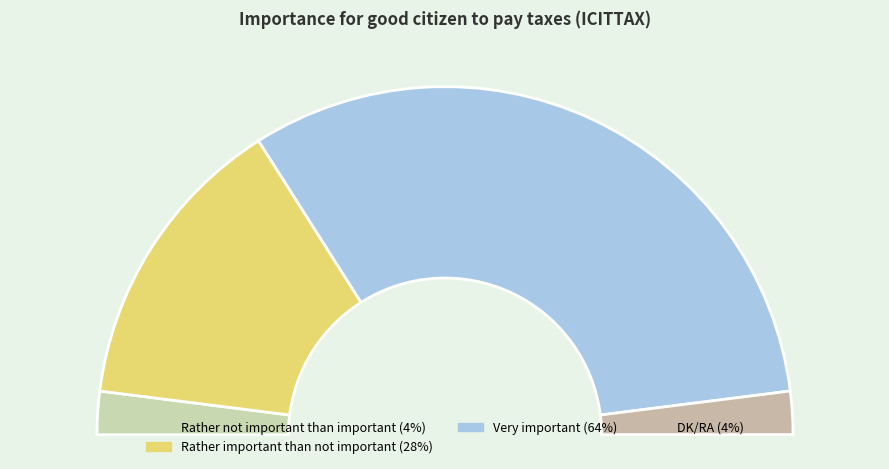

True or false: Rather not important than important accounts for 18% of the total.

False